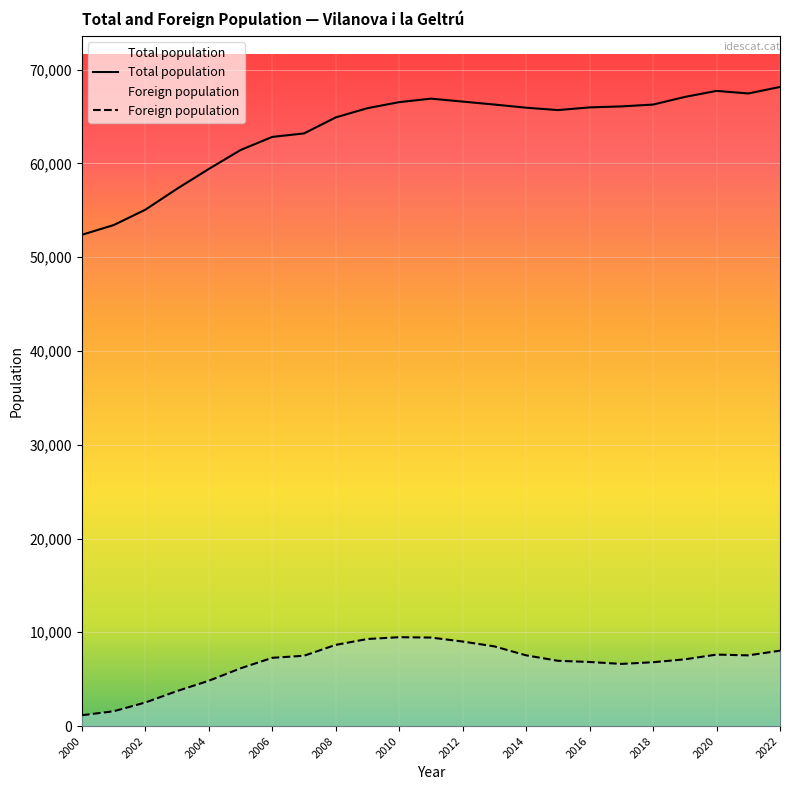

Reading left to right, what are all the values shown in this chart?

Total population: 52389	53421	55063	57300	59409	61427	62826	63196	64905	65890	66532	66905	66591	66275	65941	65684	65972	66077	66274	67086	67733	67458	68152
Foreign population: 1153	1577	2512	3734	4832	6157	7277	7497	8658	9283	9476	9437	9014	8497	7541	6961	6832	6628	6807	7114	7622	7539	8038